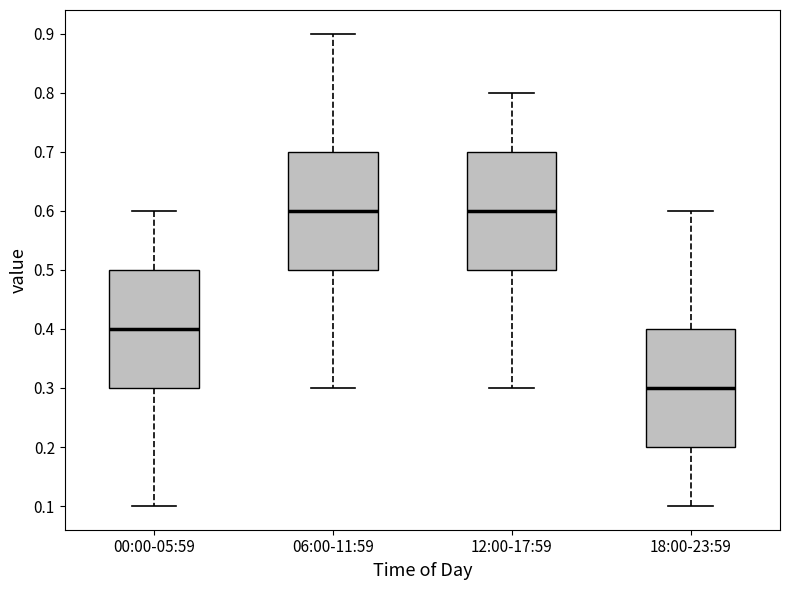

Reading left to right, transcribe this box plot: for each box, give where its median line is, the range the box spans, and where its two whiskers end, as read against the y-axis. The values are not printed on the chart, so give them approximately, as read against the axis.

00:00-05:59: median 0.4, box 0.3 to 0.5, whiskers 0.1 to 0.6
06:00-11:59: median 0.6, box 0.5 to 0.7, whiskers 0.3 to 0.9
12:00-17:59: median 0.6, box 0.5 to 0.7, whiskers 0.3 to 0.8
18:00-23:59: median 0.3, box 0.2 to 0.4, whiskers 0.1 to 0.6